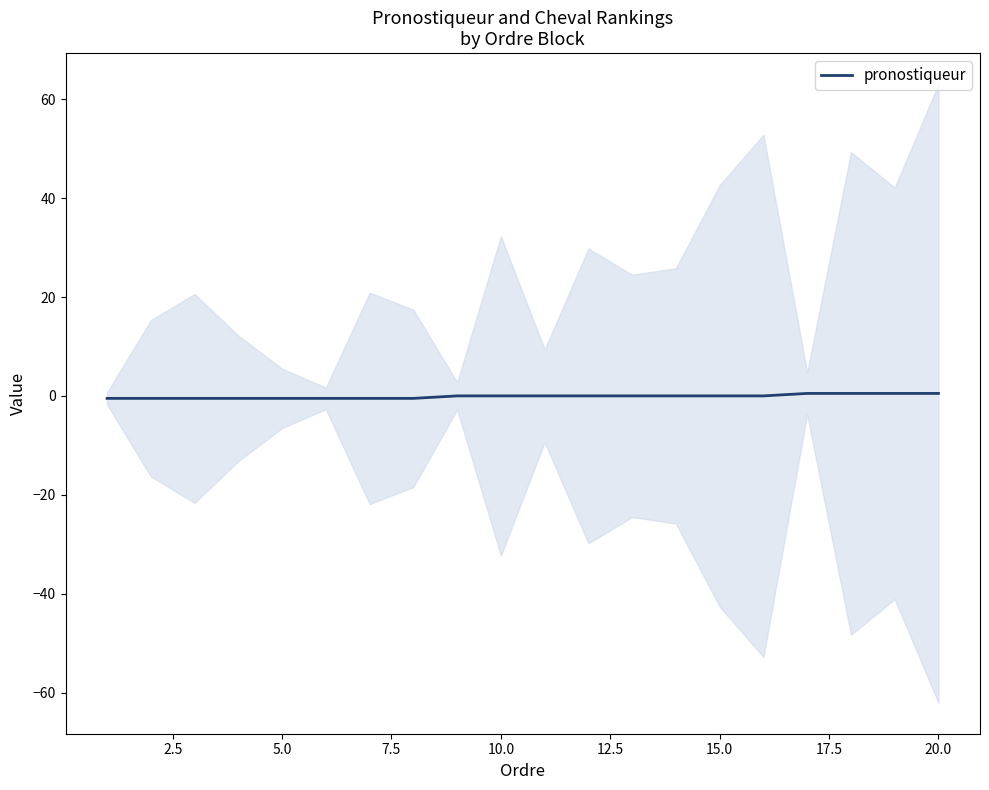

How many lines are shown in the chart?

1